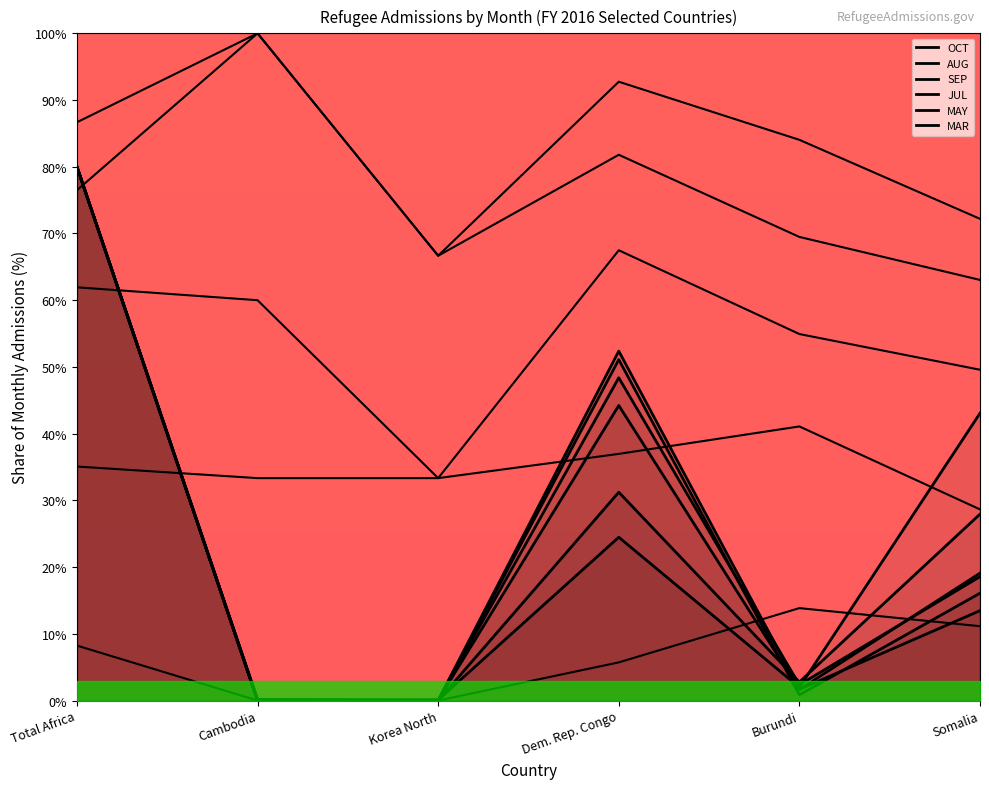

What is the average value of the JUL series?

24.2